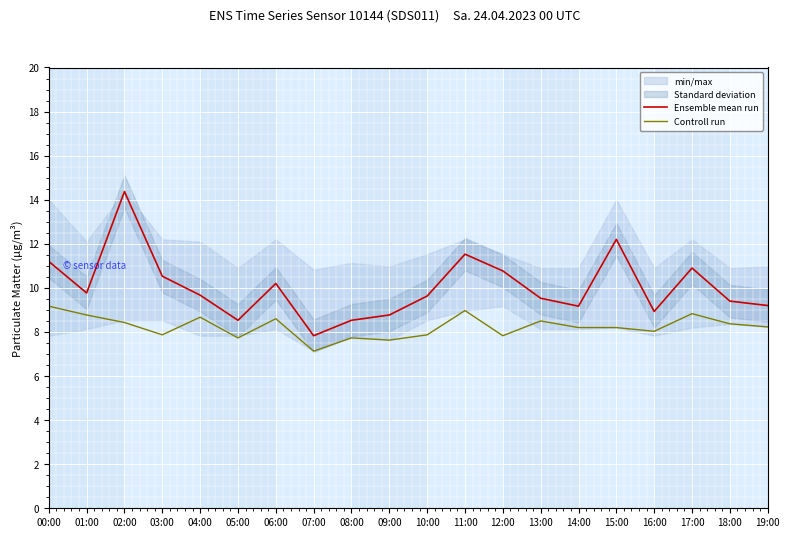

At how many categories does at least one series exceed 9?

15